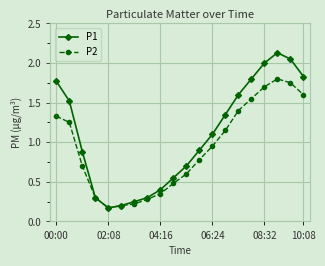

Which series has the largest total across all categories?

P1